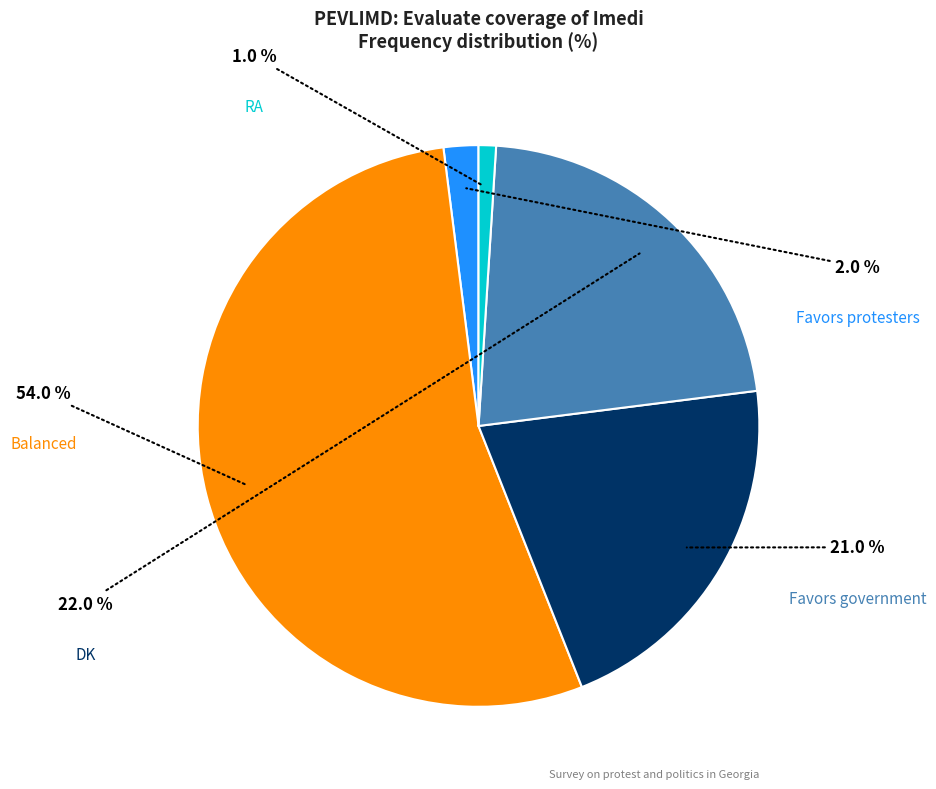

To the nearest percent, what is the combined percentage of Balanced and Favors protesters?

56%